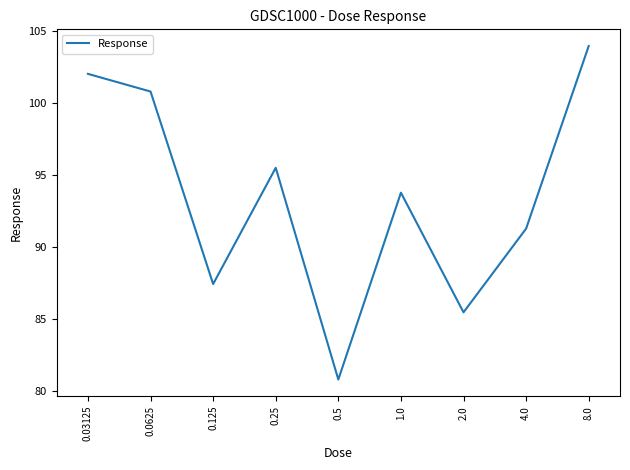

Where is the data nearest to the value 92?

4.0